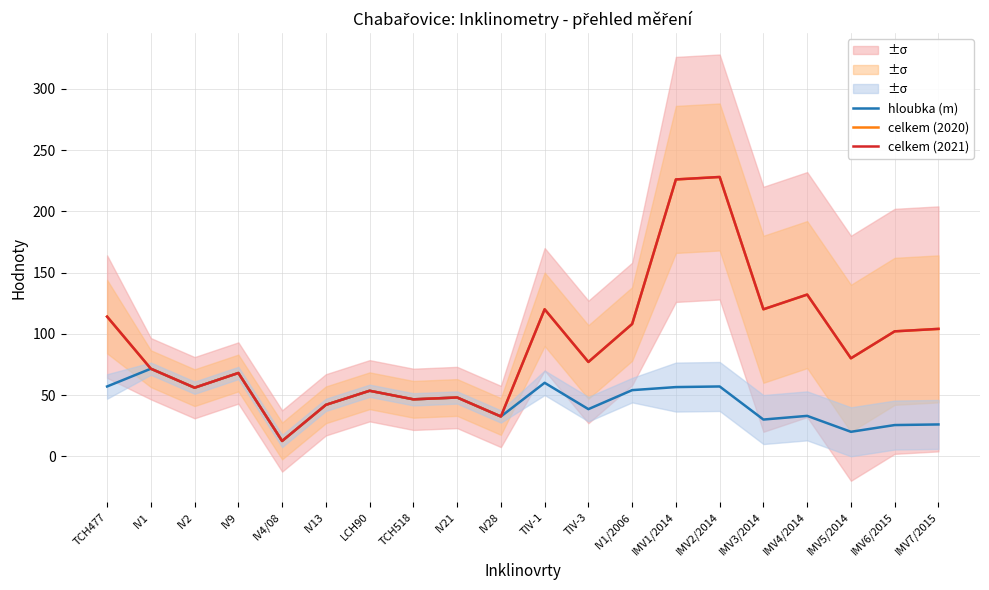

Rank the series at IMV6/2015 from highest to lowest value.

celkem (2020), celkem (2021), hloubka (m)